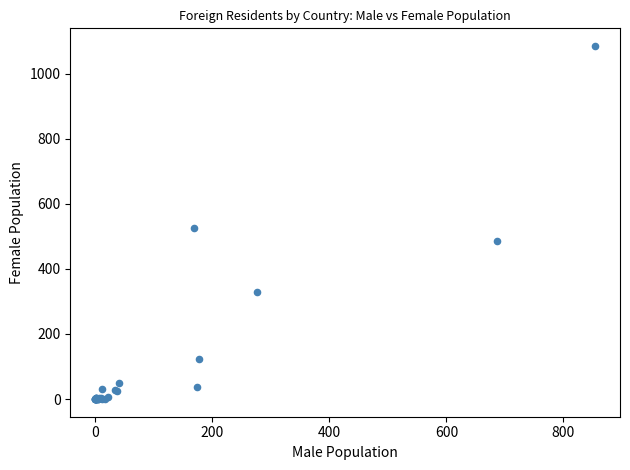

What Y value in the scatter plot is closest to 542?

527